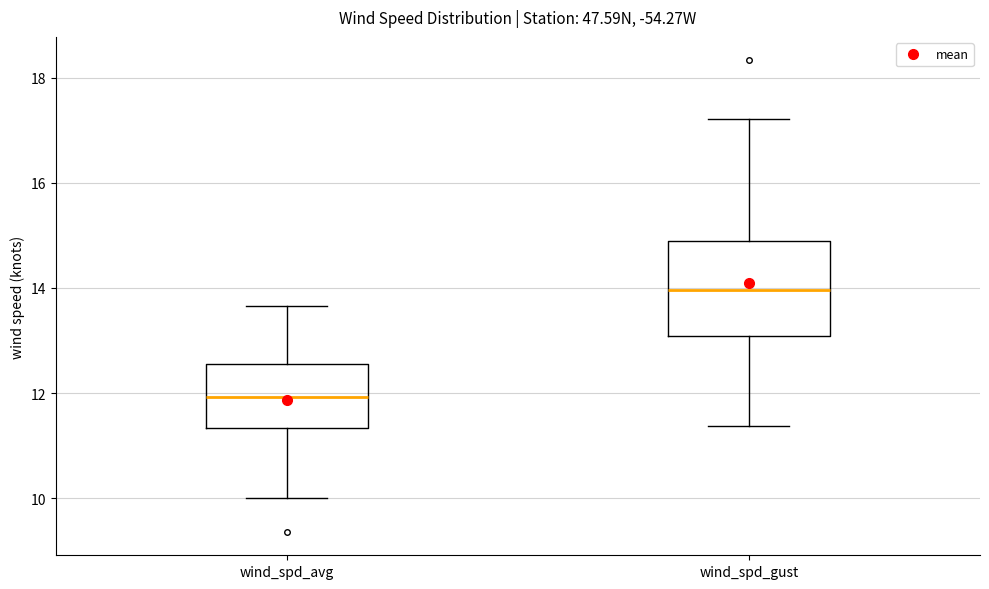

Reading left to right, read every box against the y-axis: the position of its median line, the range the box covers, and the ends of its whiskers. The values are not printed on the chart, so give them approximately, as read against the axis.

wind_spd_avg: median 12.0, box 11.4 to 12.6, whiskers 10.0 to 13.6
wind_spd_gust: median 14.0, box 13.0 to 14.8, whiskers 11.4 to 17.2